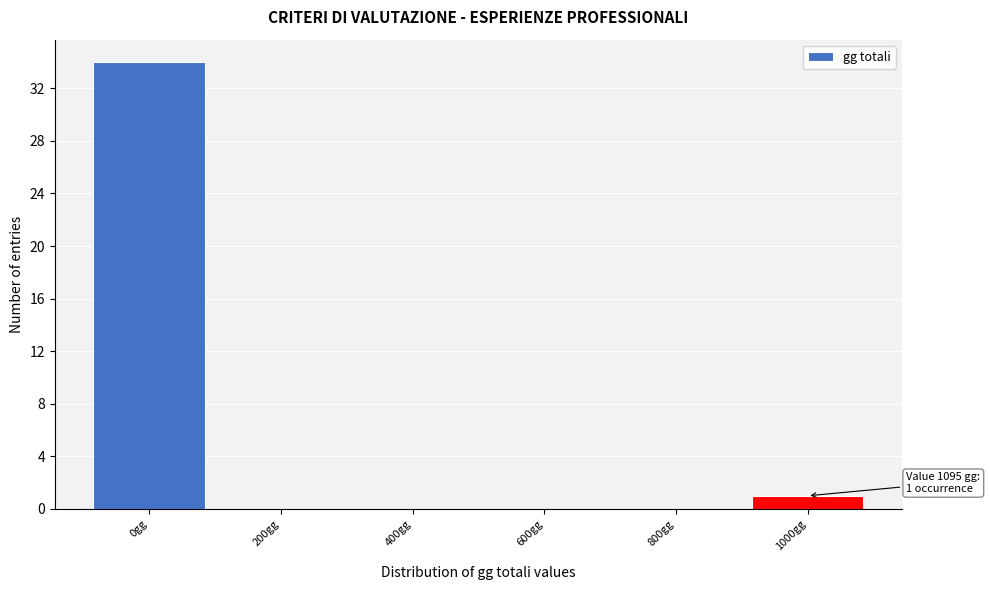

Reading left to right, what are all the values shown in this chart?

0gg=34	200gg=0	400gg=0	600gg=0	800gg=0	1000gg=1